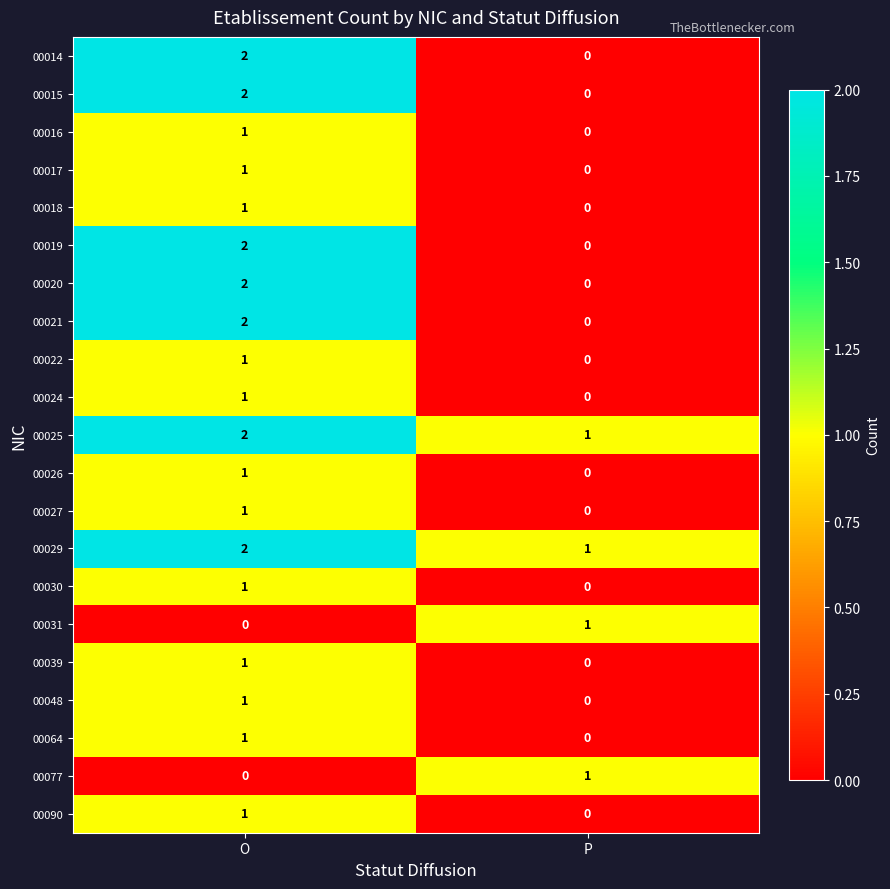

Rank the categories by 00014 value from lowest to highest.

P, O